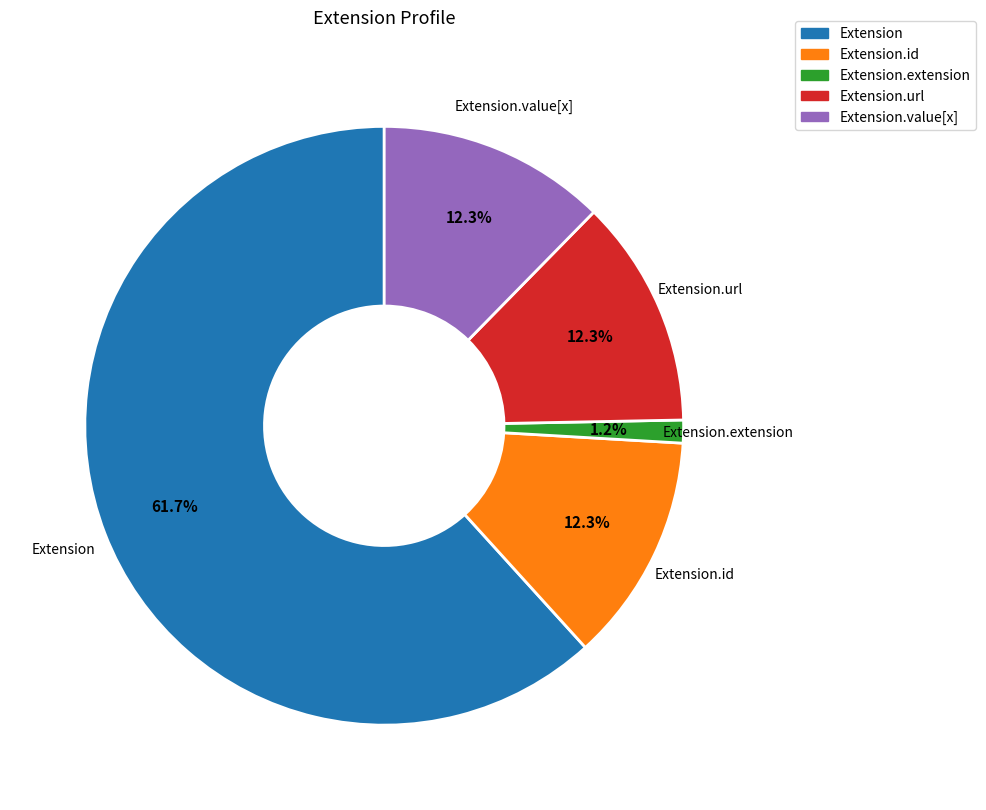

The Extension.url slice represents 60% of the pie. True or false?

False